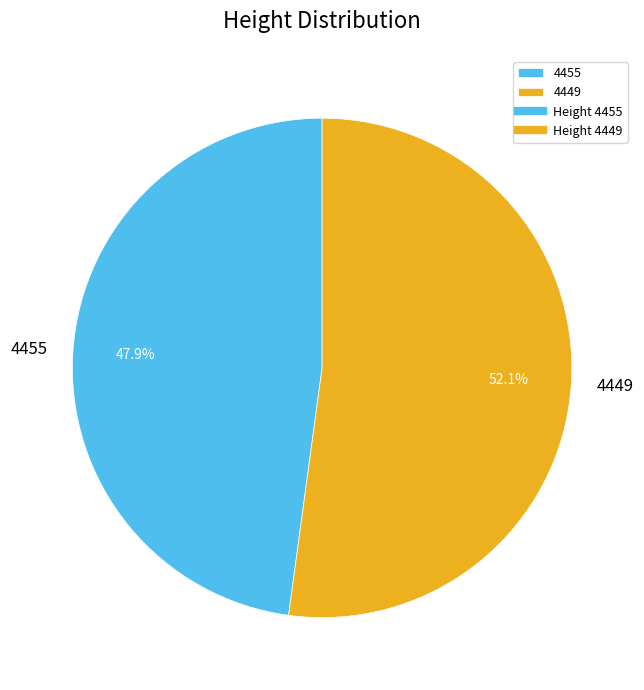

What portion of the pie excludes 4449?

47.9%